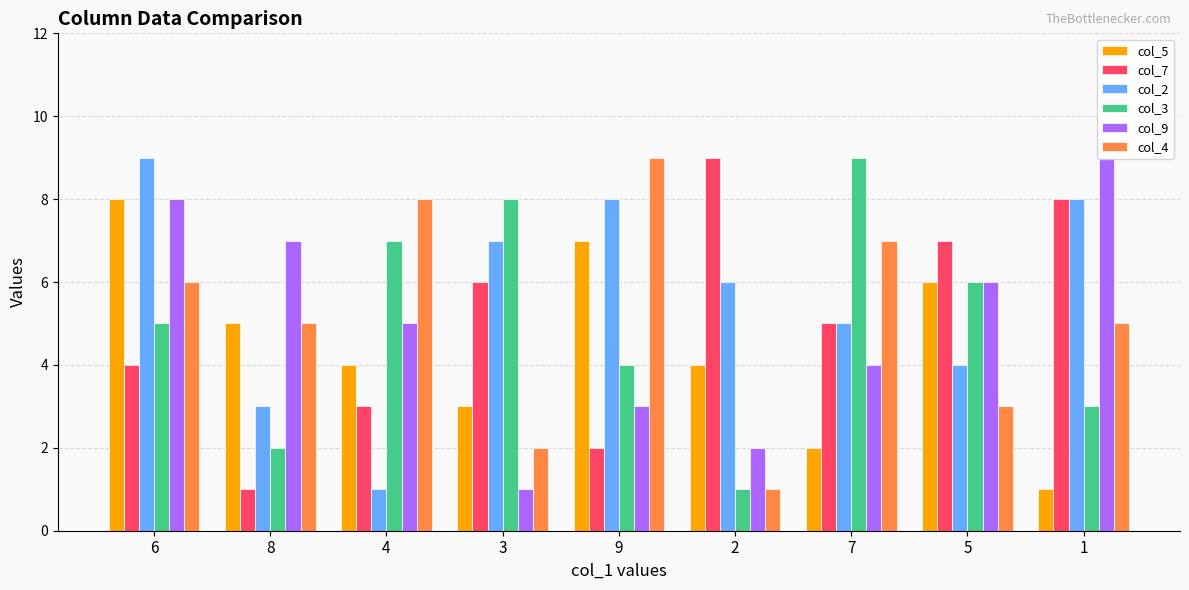

Reading left to right, list all the values displayed in this chart.

col_5: 8	5	4	3	7	4	2	6	1
col_7: 4	1	3	6	2	9	5	7	8
col_2: 9	3	1	7	8	6	5	4	8
col_3: 5	2	7	8	4	1	9	6	3
col_9: 8	7	5	1	3	2	4	6	9
col_4: 6	5	8	2	9	1	7	3	5